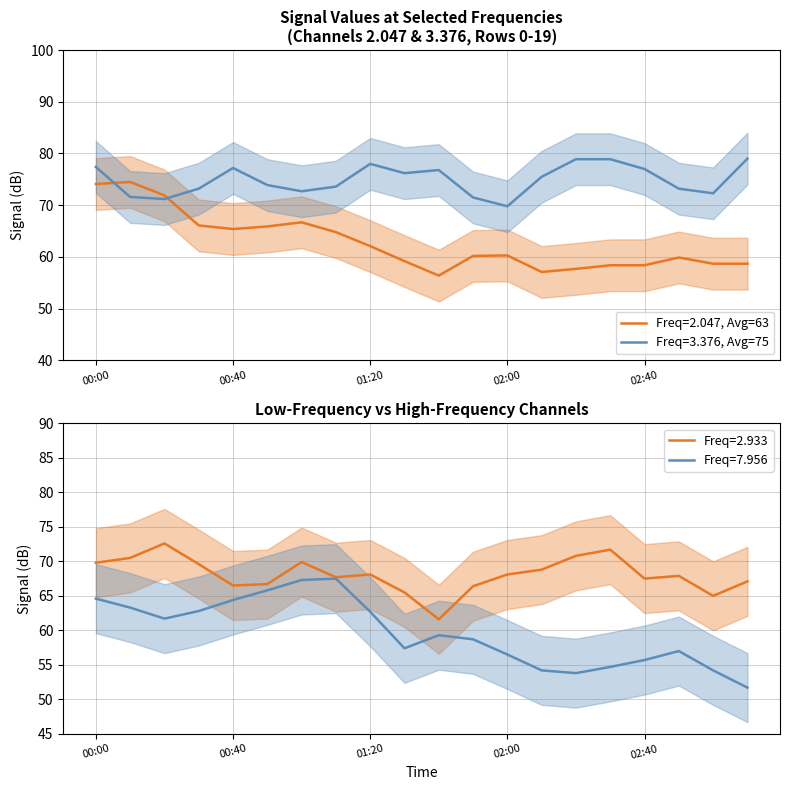

True or false: Freq=2.047, Avg=63 has a value of 62.1 at 01:20.

True